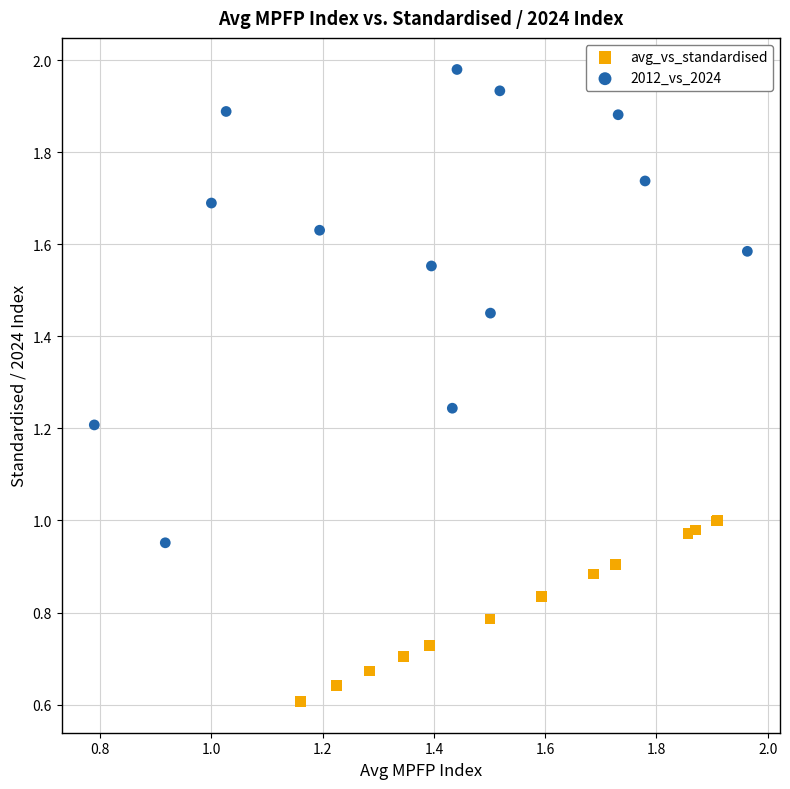

Which series reaches the maximum Y coordinate?

2012_vs_2024